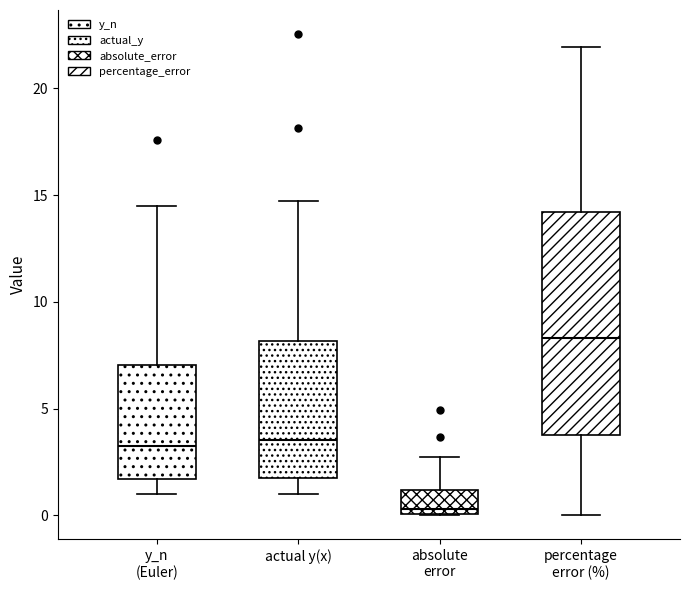

Comparing the boxes themselves (not the whiskers), which one is the tallest?

percentage error (%)